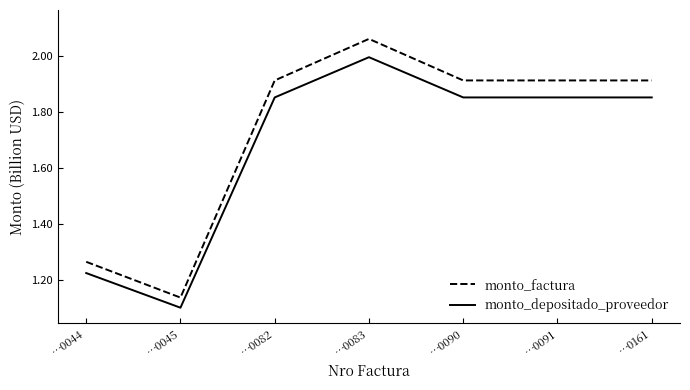

Does the chart have visible grid lines?

No